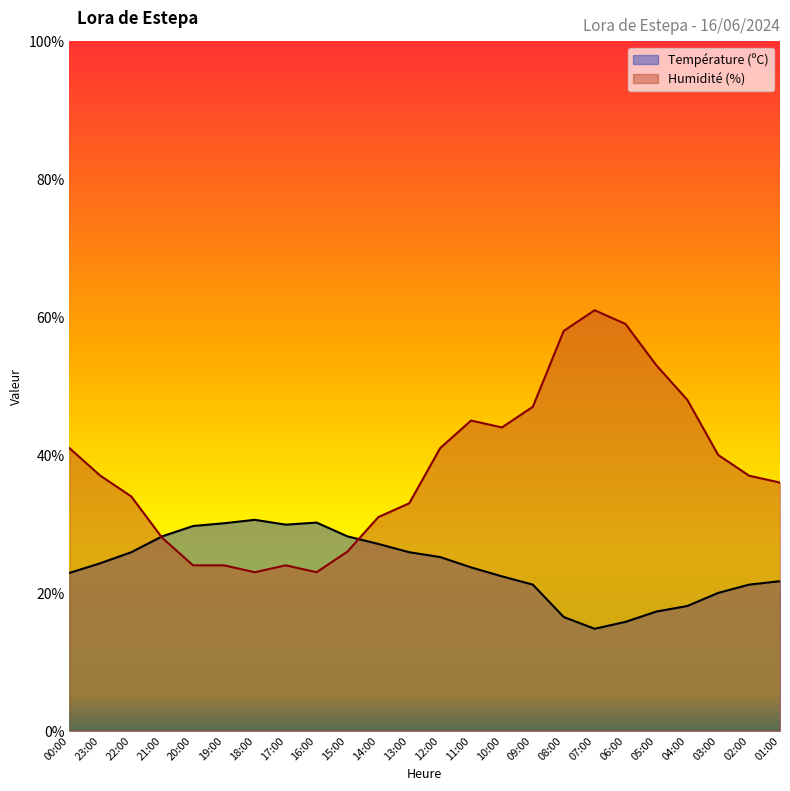

What is the total value across all series at 18:00?

53.6